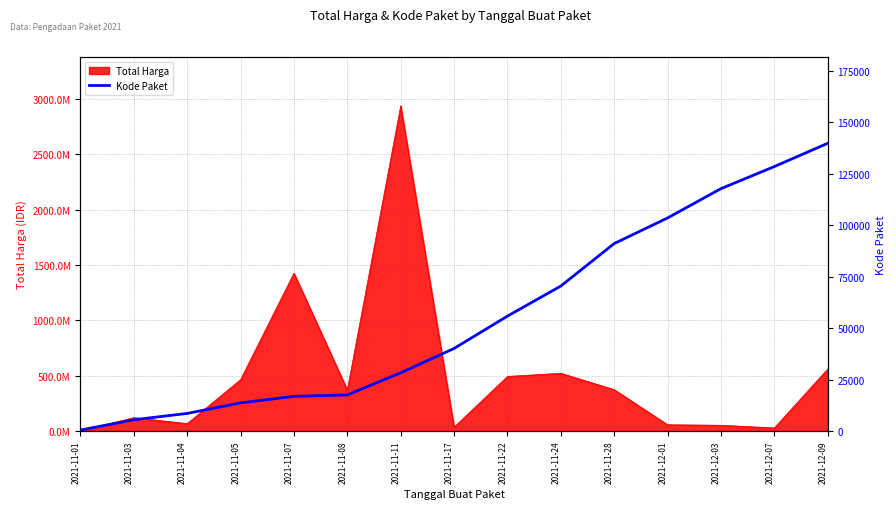

True or false: the data shows 50648 at 2021-11-11.

False